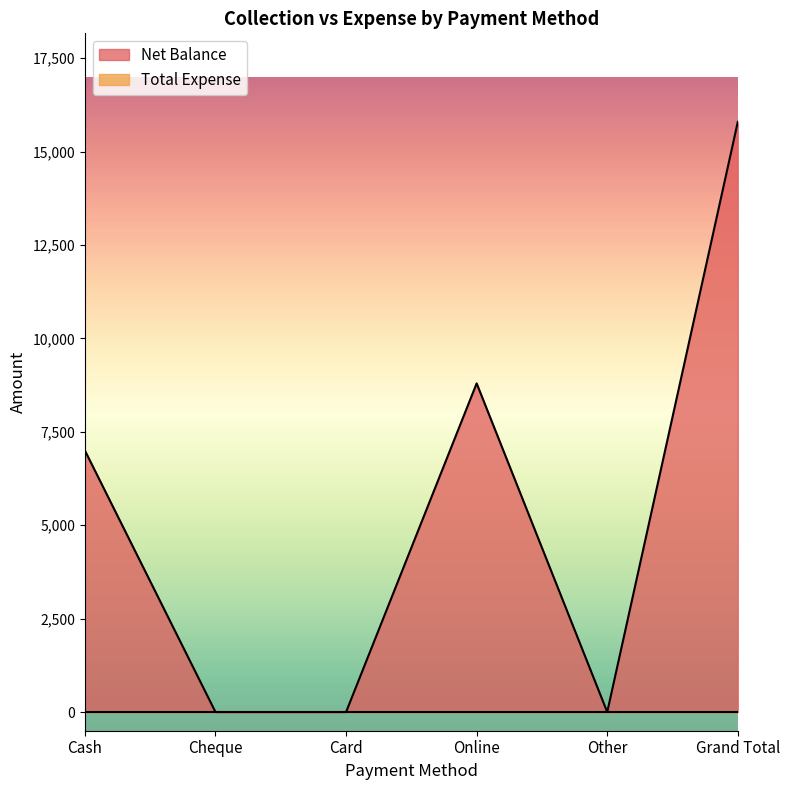

List the labels in order of value, largest first.

Grand Total, Online, Cash, Cheque, Card, Other